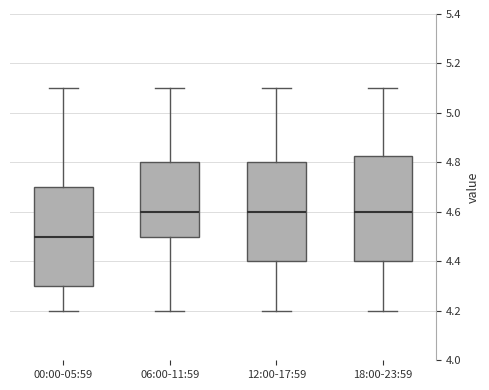

Reading left to right, transcribe this box plot: for each box, give where its median line is, the range the box spans, and where its two whiskers end, as read against the y-axis. The values are not printed on the chart, so give them approximately, as read against the axis.

00:00-05:59: median 4.50, box 4.30 to 4.70, whiskers 4.20 to 5.10
06:00-11:59: median 4.60, box 4.50 to 4.80, whiskers 4.20 to 5.10
12:00-17:59: median 4.60, box 4.40 to 4.80, whiskers 4.20 to 5.10
18:00-23:59: median 4.60, box 4.40 to 4.82, whiskers 4.20 to 5.10